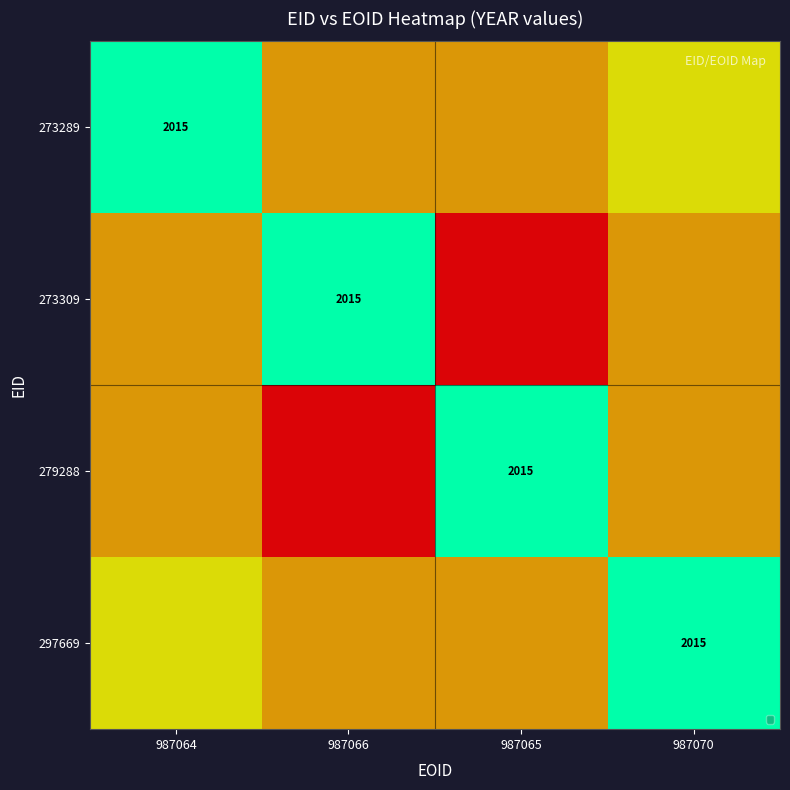

Is the value of 297669 at 3 greater than the value of 273309 at 1?

No